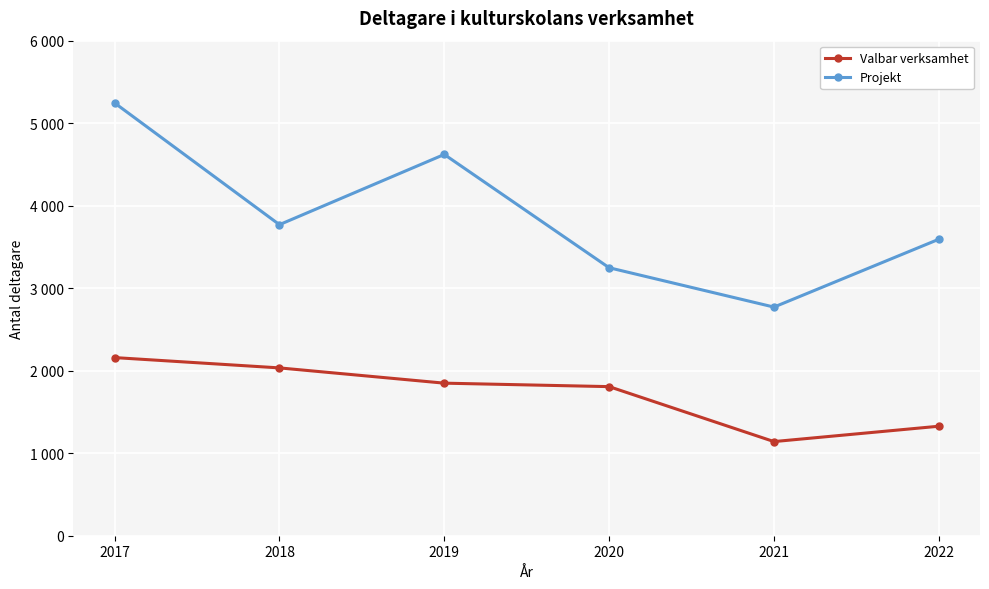

The Projekt series shows 6900 at 2019. True or false?

False